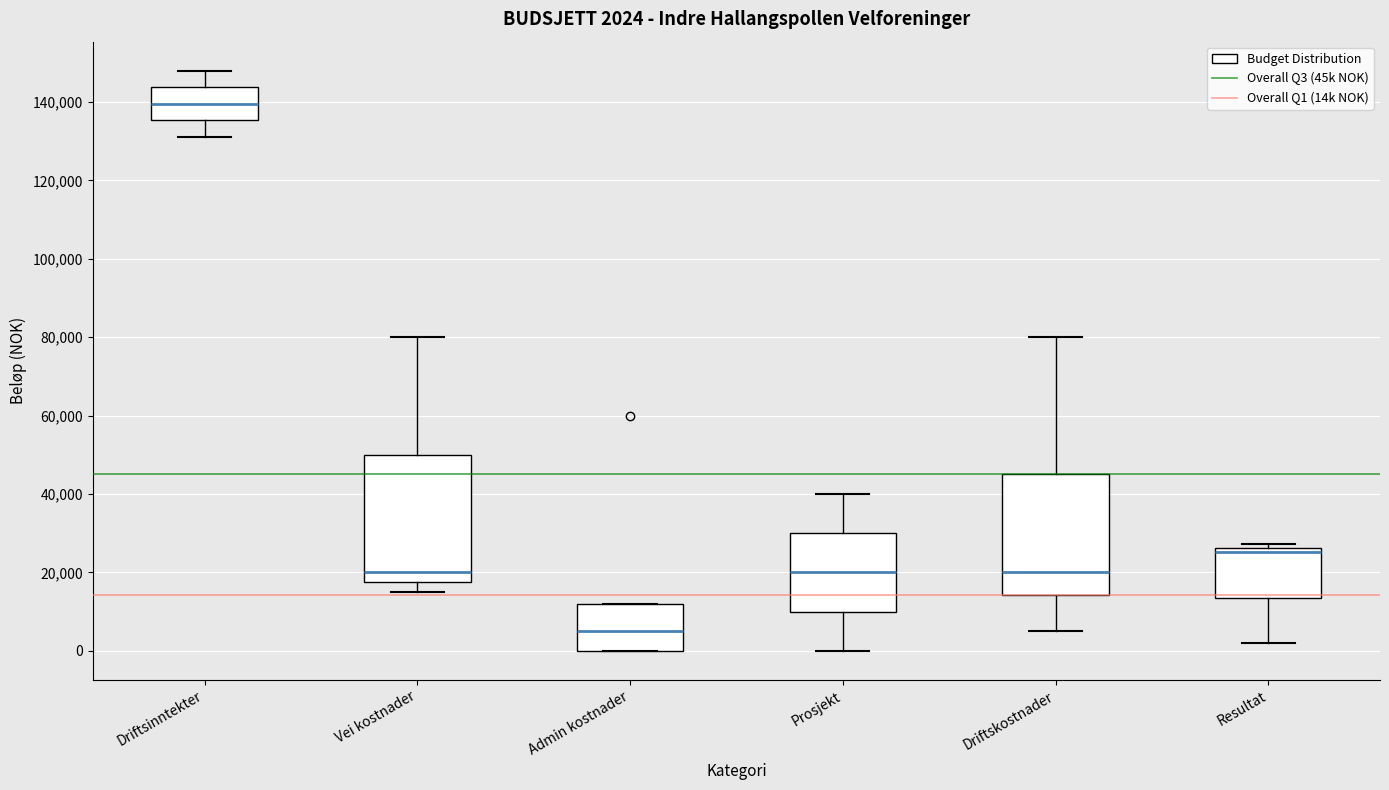

Which box's median line is the lowest?

Admin kostnader